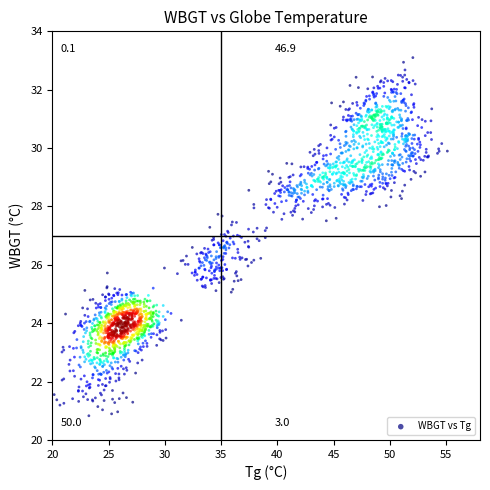

What is the range of Y values (max minus min)?

12.3